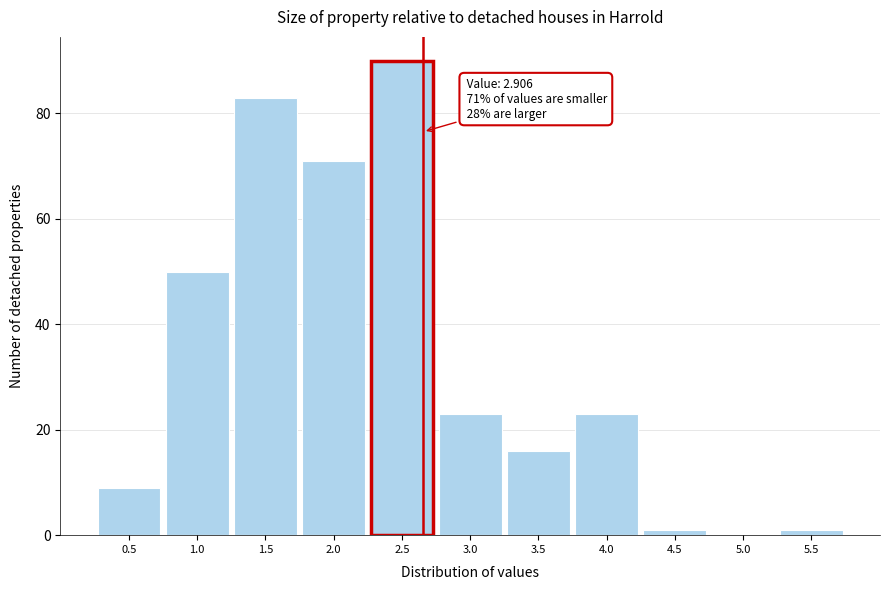

Reading left to right, what are all the values shown in this chart?

0.5=9	1.0=50	1.5=83	2.0=71	2.5=90	3.0=23	3.5=16	4.0=23	4.5=1	5.0=0	5.5=1